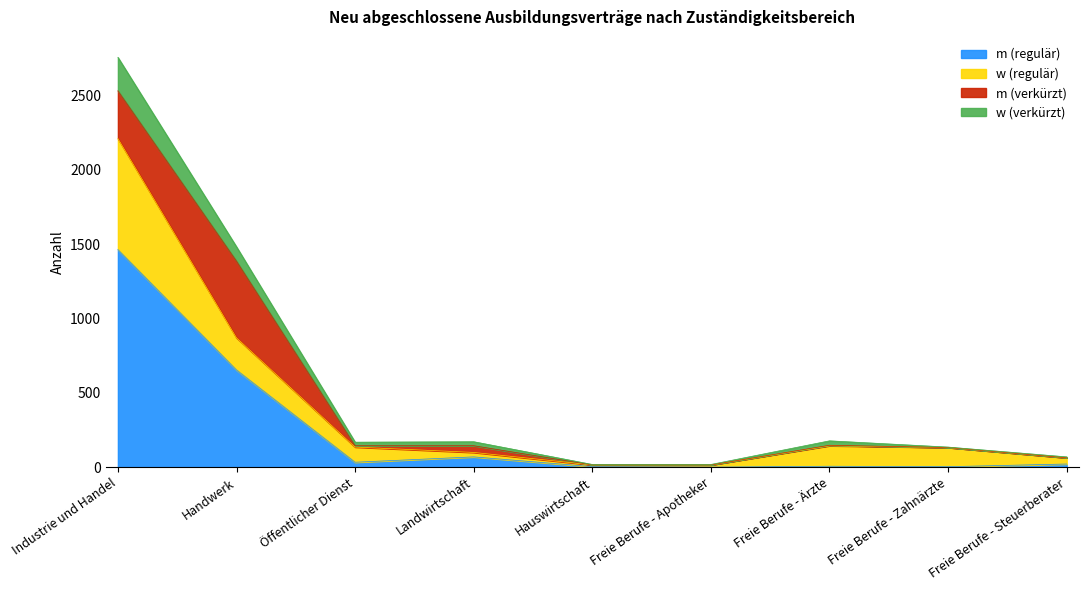

How many data points does each series have?

9